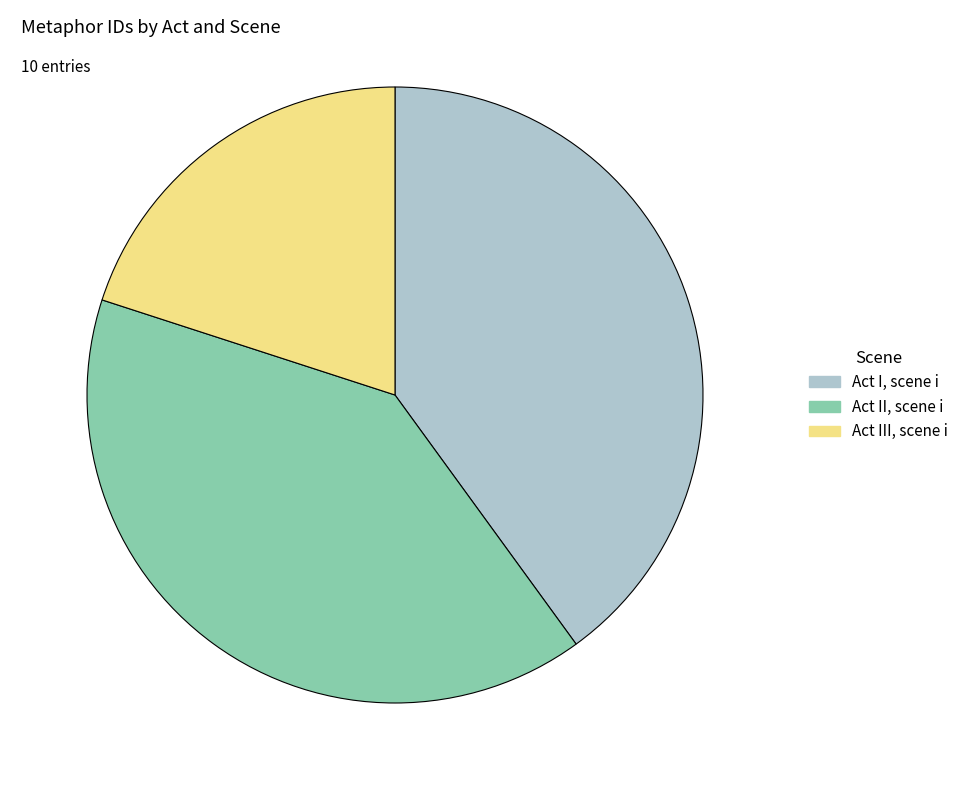

Count the number of slices in the pie.

3